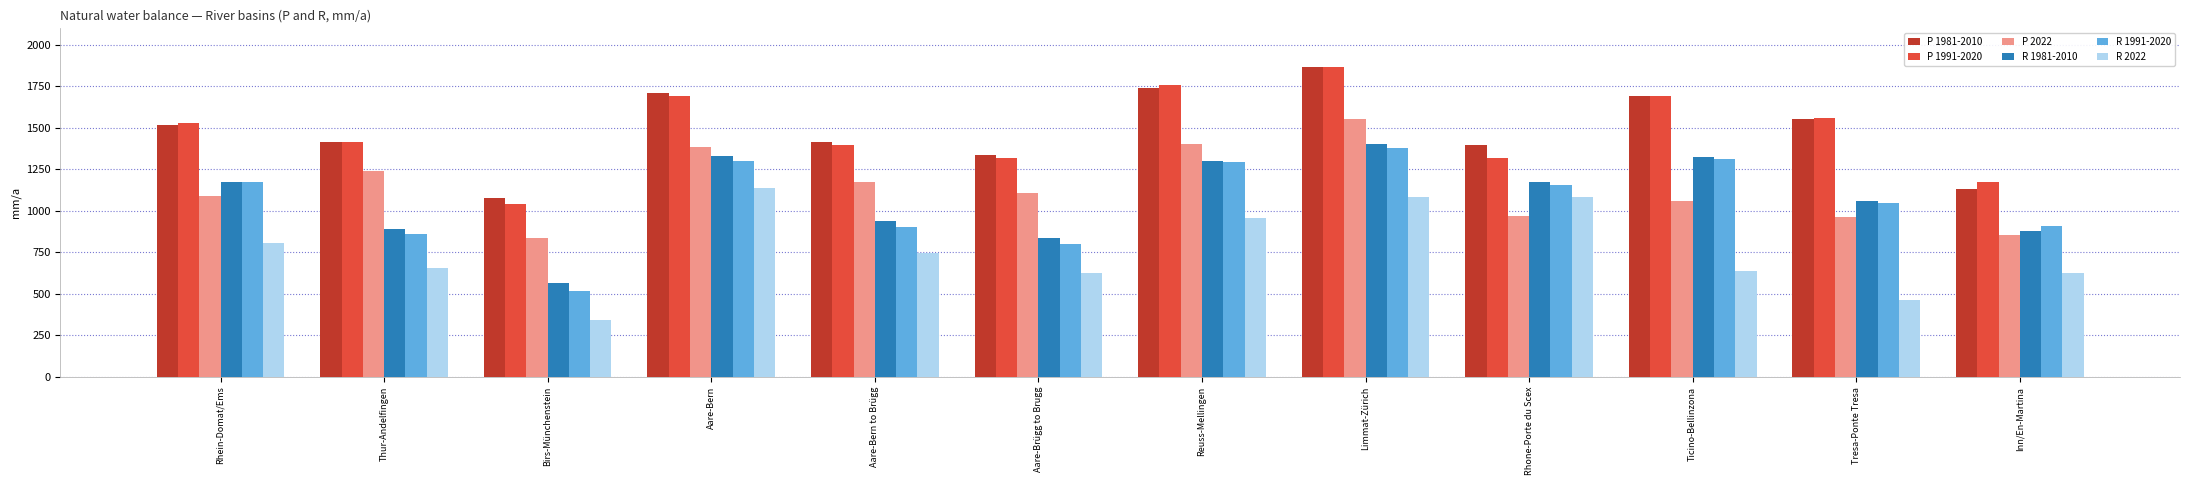

What position from the left is Rhone-Porte du Scex?

9